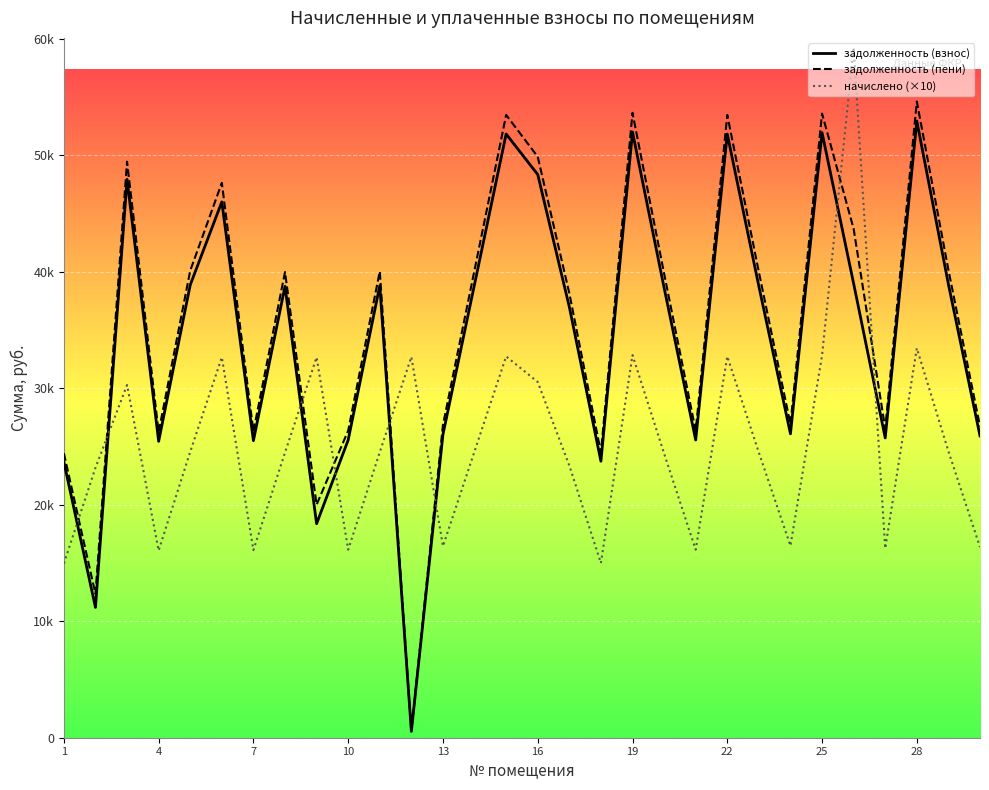

Does the chart have visible grid lines?

Yes